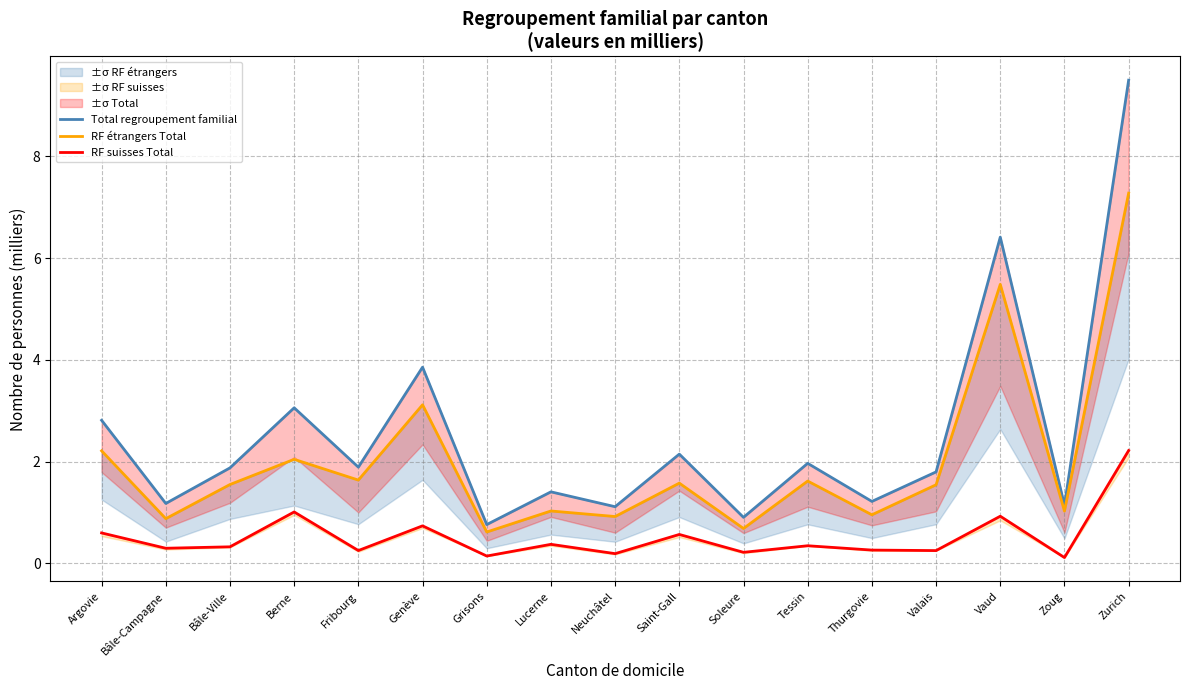

What value does the Total regroupement familial series have at Fribourg?

1.9